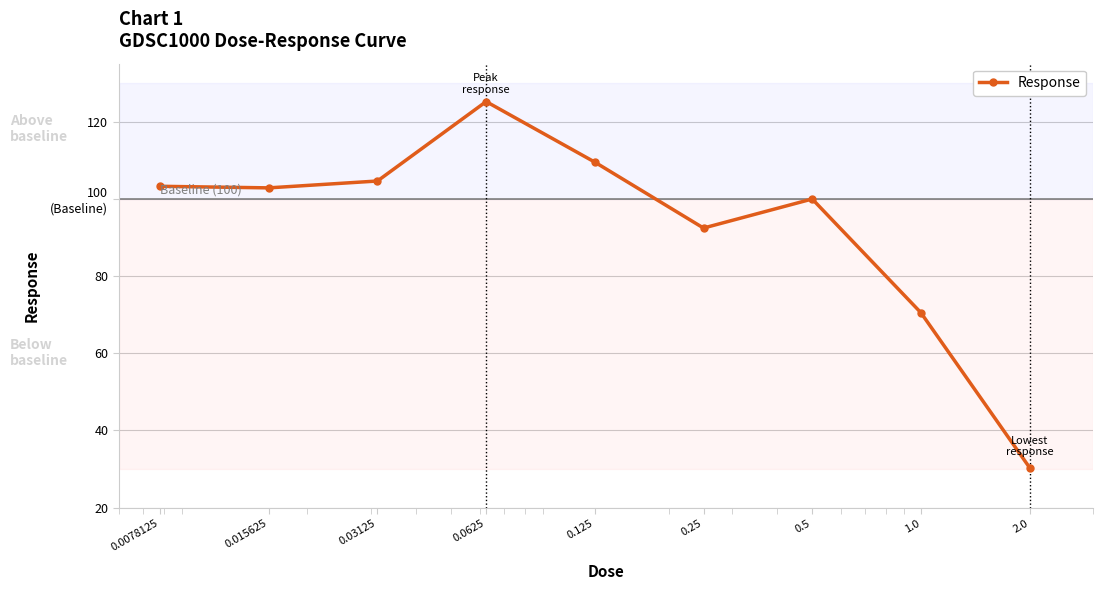

Is this an area chart (filled region under the line)?

No